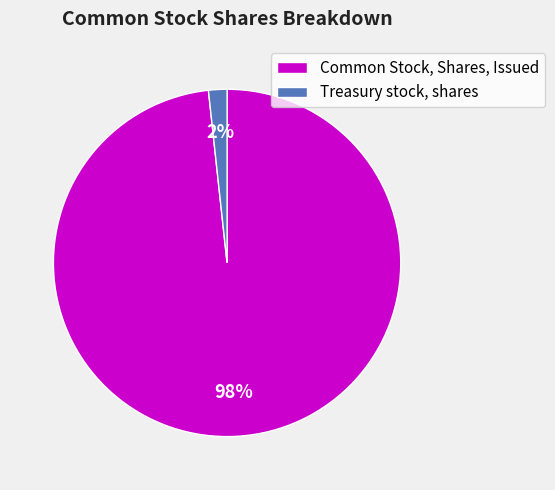

Is it true that Treasury stock, shares is 2% of the pie?

True